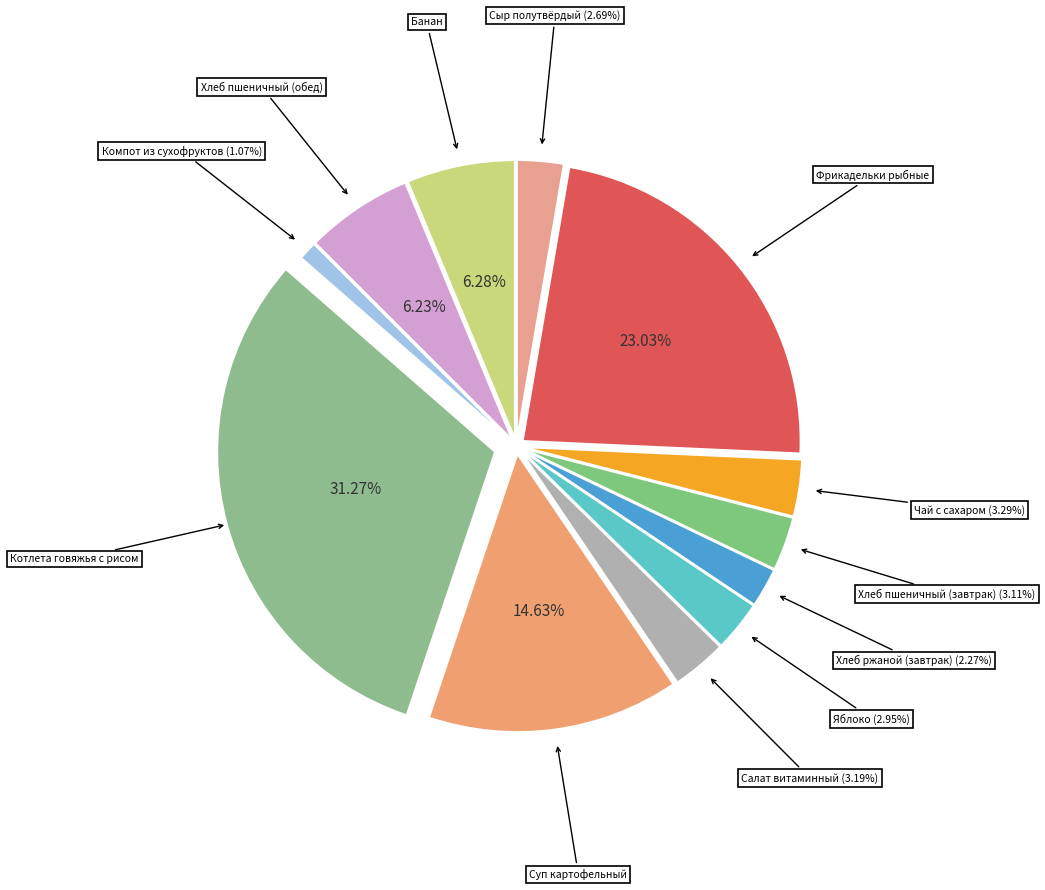

What is the total percentage of Банан and Салат витаминный?

9.5%